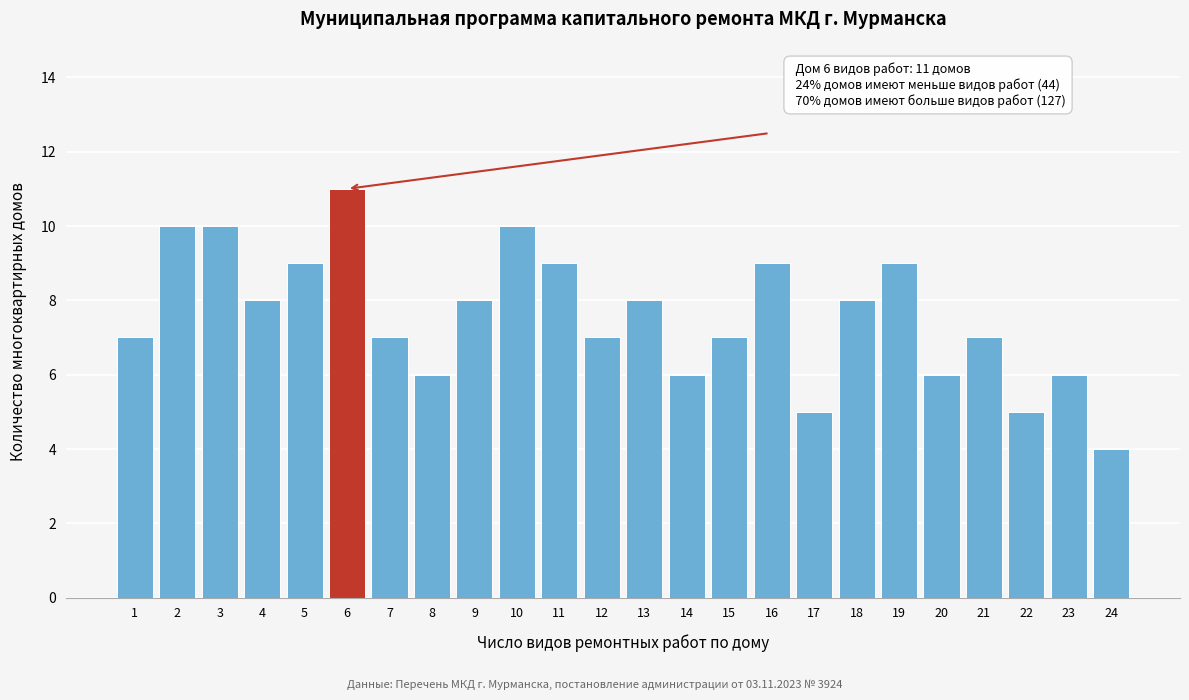

Reading left to right, what are all the values shown in this chart?

7	10	10	8	9	11	7	6	8	10	9	7	8	6	7	9	5	8	9	6	7	5	6	4